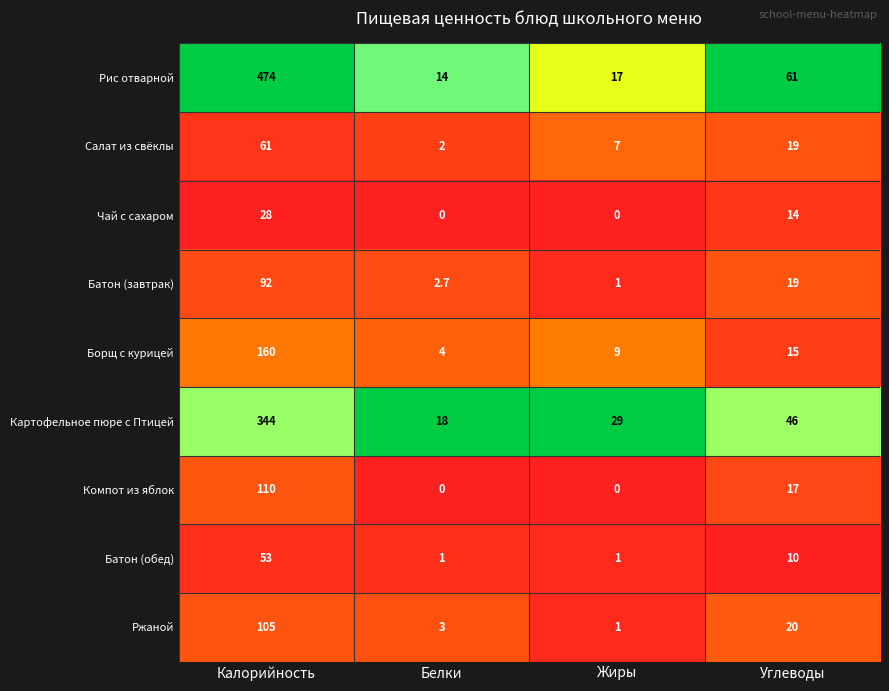

Which series changed the most between Жиры and Углеводы?

Рис отварной